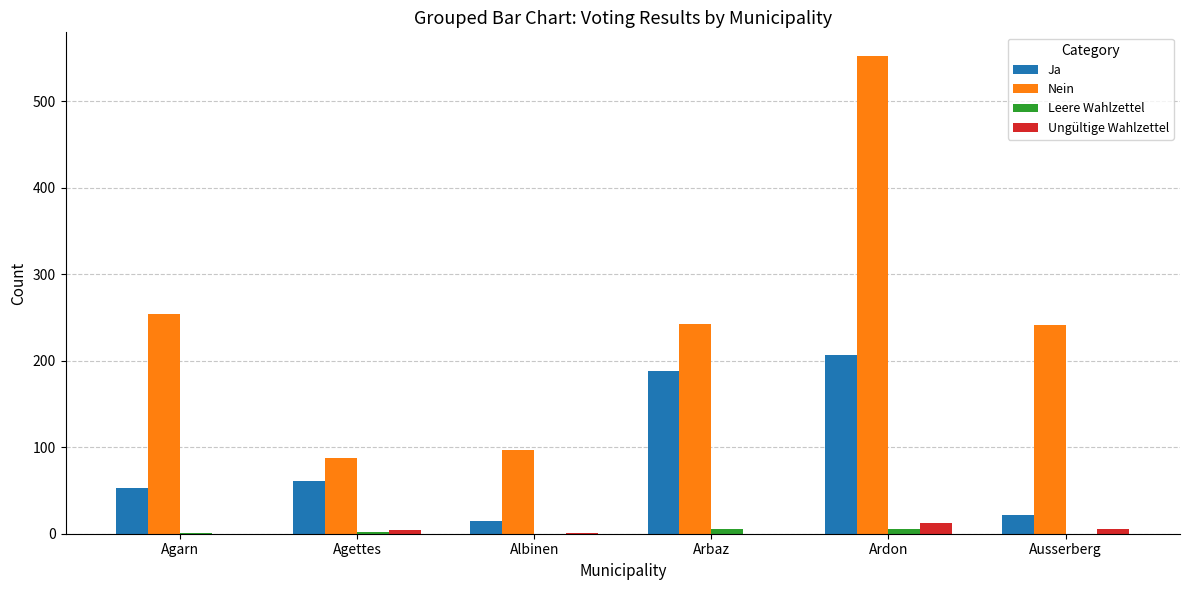

At which label is Ja closest to 111?

Agettes